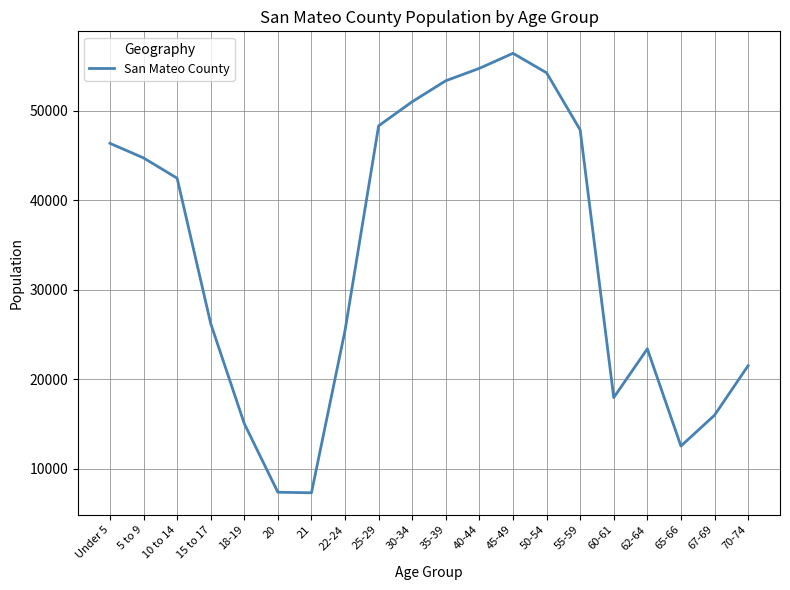

What is the maximum value shown in the chart?

56424